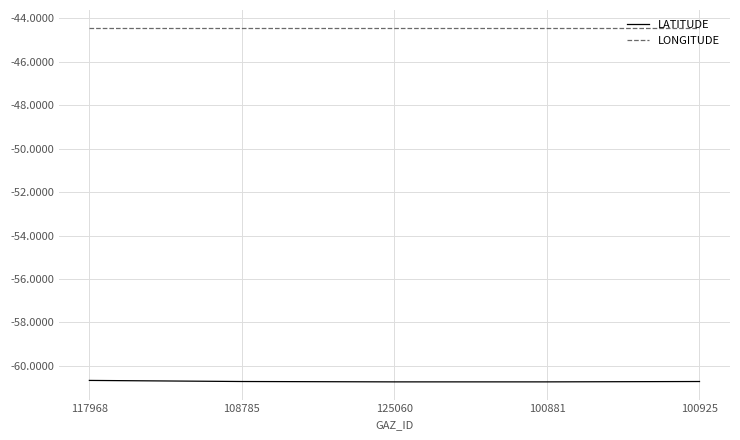

Reading left to right, list all the values displayed in this chart.

LATITUDE: 117968=-60.7	108785=-60.7	125060=-60.7	100881=-60.7	100925=-60.7
LONGITUDE: 117968=-44.4	108785=-44.4	125060=-44.4	100881=-44.4	100925=-44.4